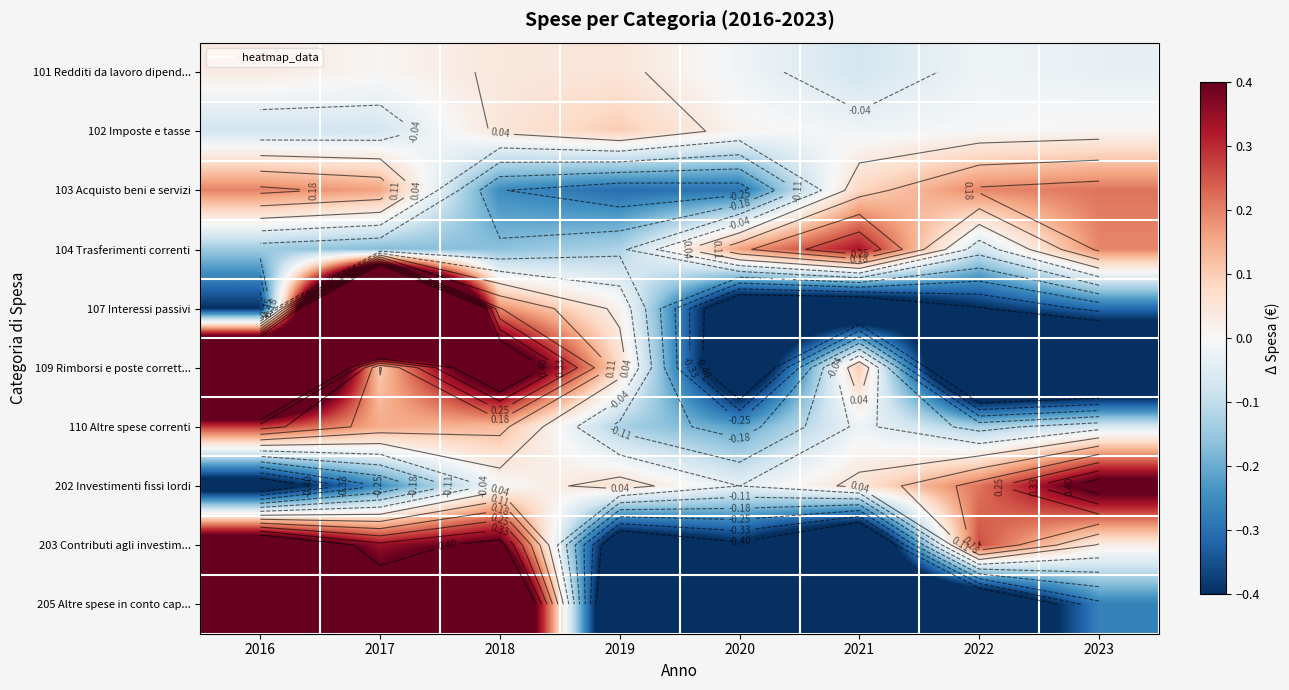

Between 2017 and 2019, which is larger?

2019